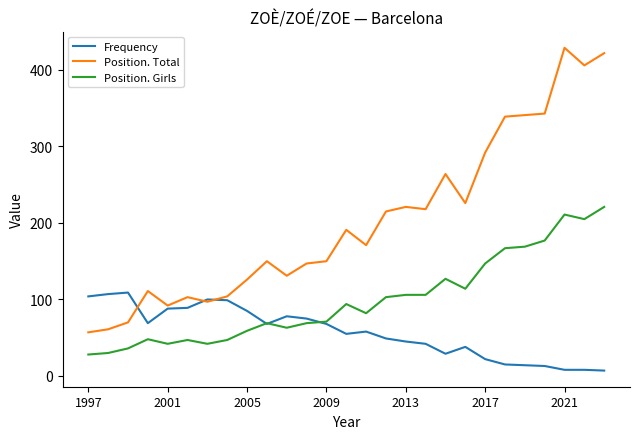

List the series in order of their overall mean, lowest first.

Frequency, Position. Girls, Position. Total